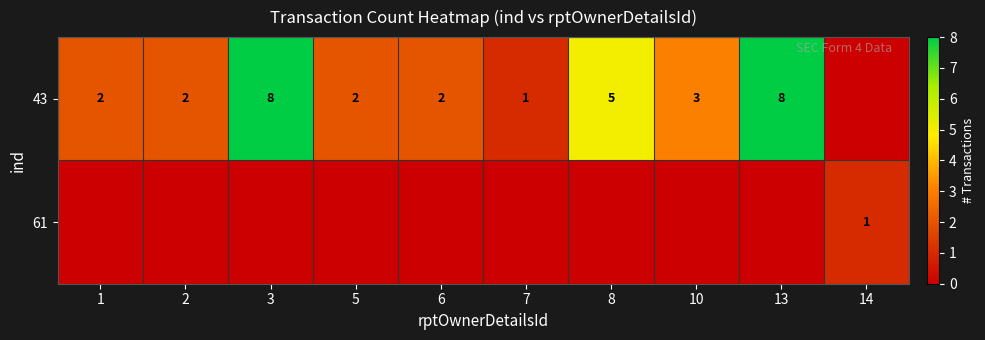

How many distinct data groups are displayed?

2